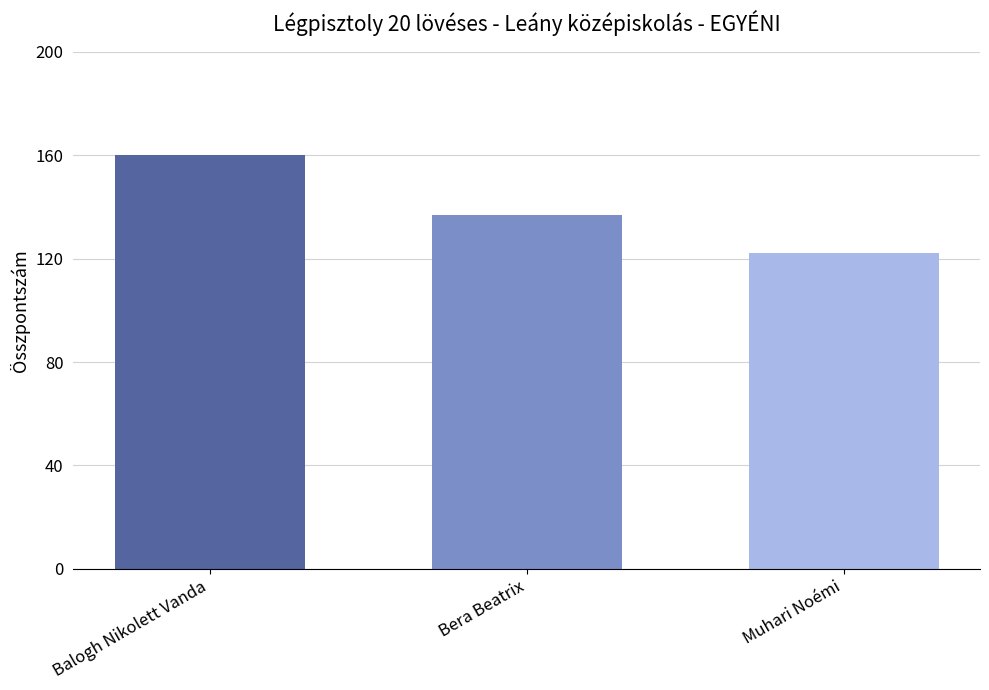

What is the maximum value shown in the chart?

160